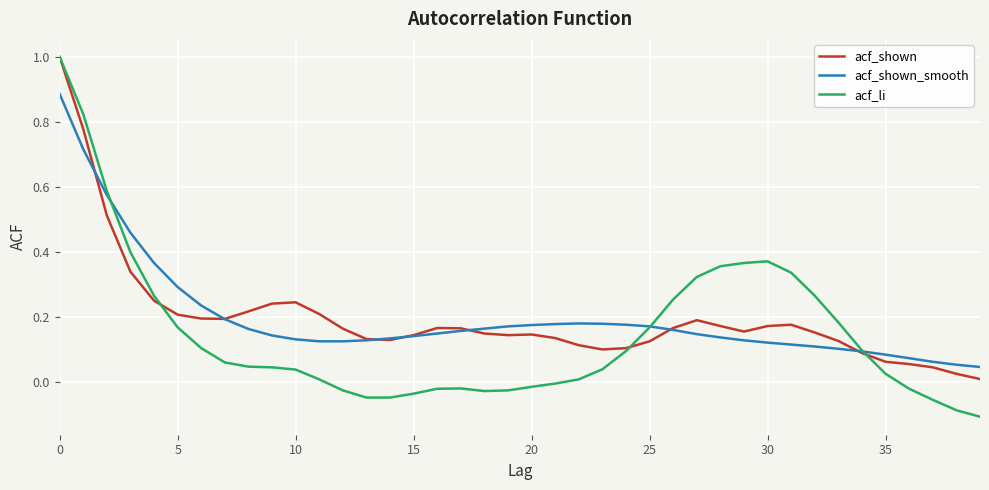

What is the greatest value displayed?

1.0